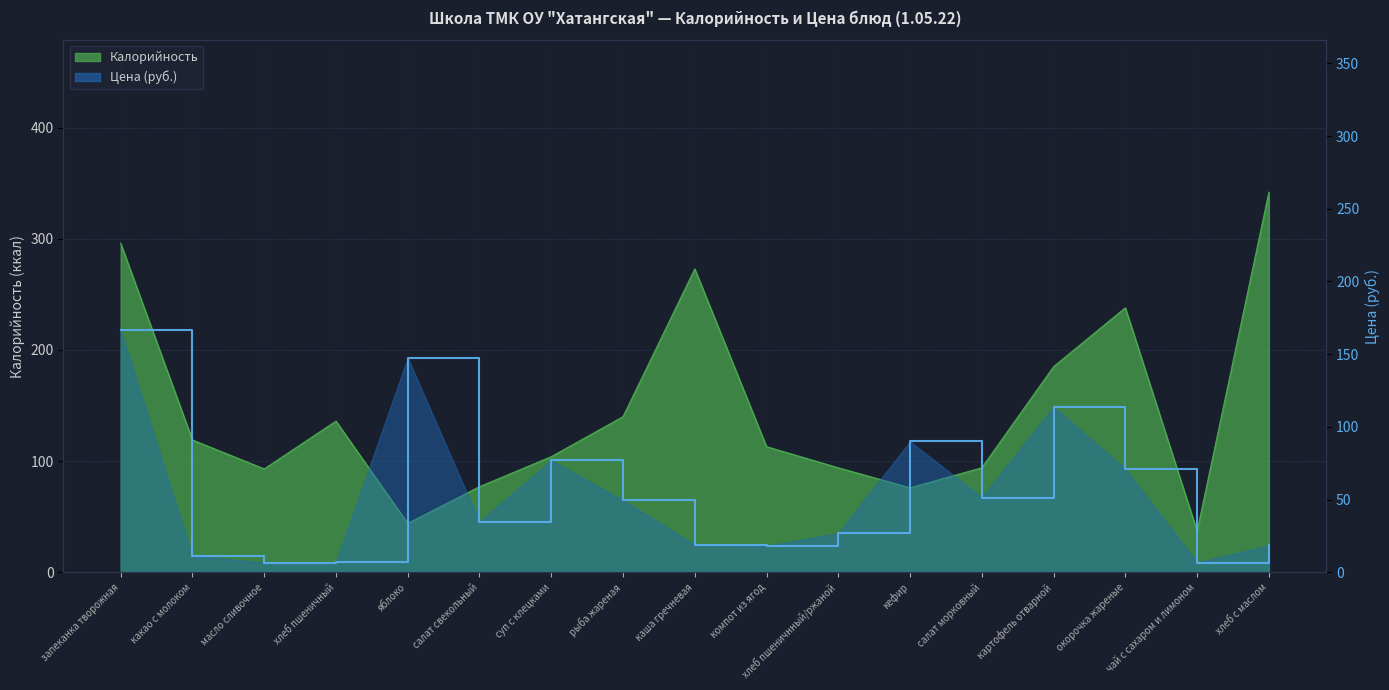

Reading left to right, extract all data points from this chart.

запеканка творожная=166.3	какао с молоком=11.3	масло сливочное=6.7	хлеб пшеничный=6.7	яблоко=147.5	салат свекольный=34.8	суп с клецками=76.9	рыба жареная=49.5	каша гречневая=18.9	компот из ягод=18.1	хлеб пшеничнный/ржаной=26.9	кефир=90.0	салат морковный=51.4	картофель отварной=113.7	окорочка жареные=70.9	чай с сахаром и лимоном=6.7	хлеб с маслом=18.4